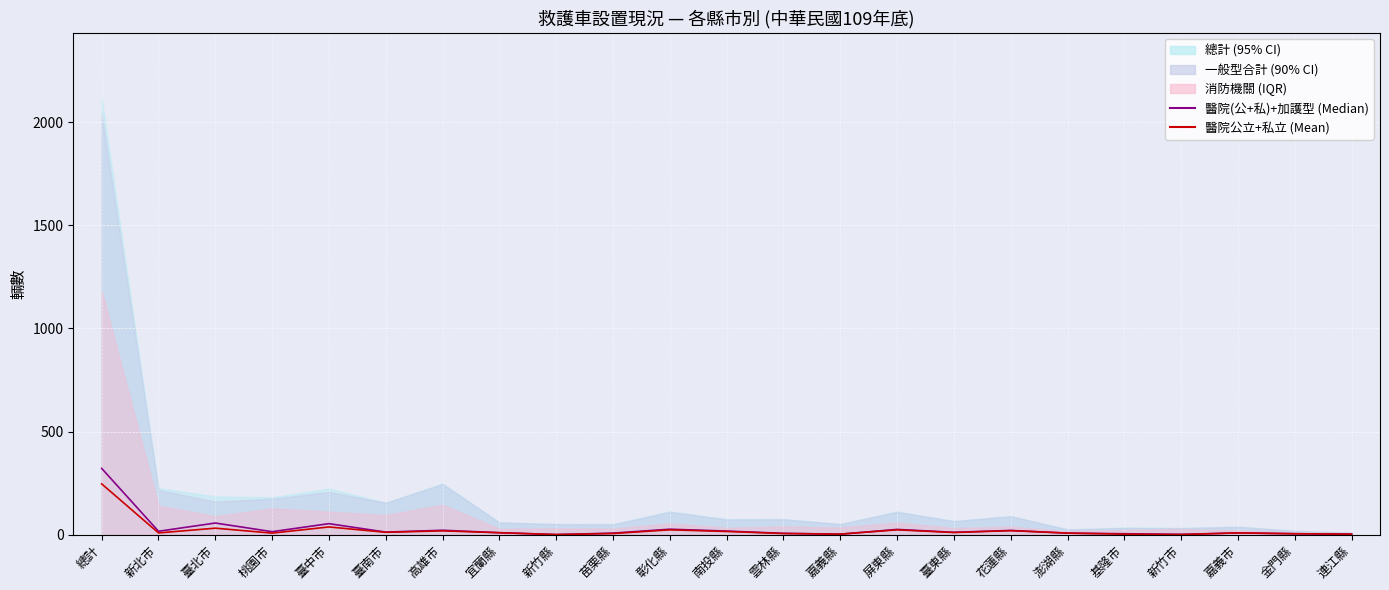

At which label does 醫院公立+私立 (Mean) first exceed 8?

總計